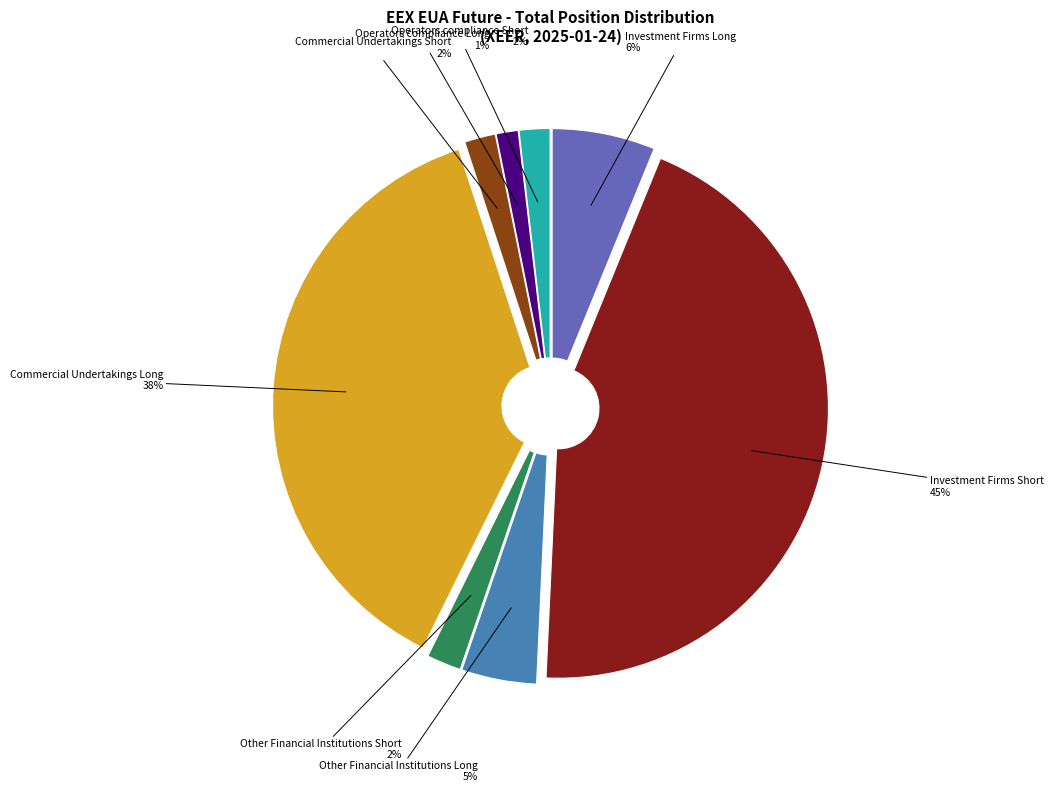

Which has a higher value, Operators compliance Short or Investment Firms Long?

Investment Firms Long